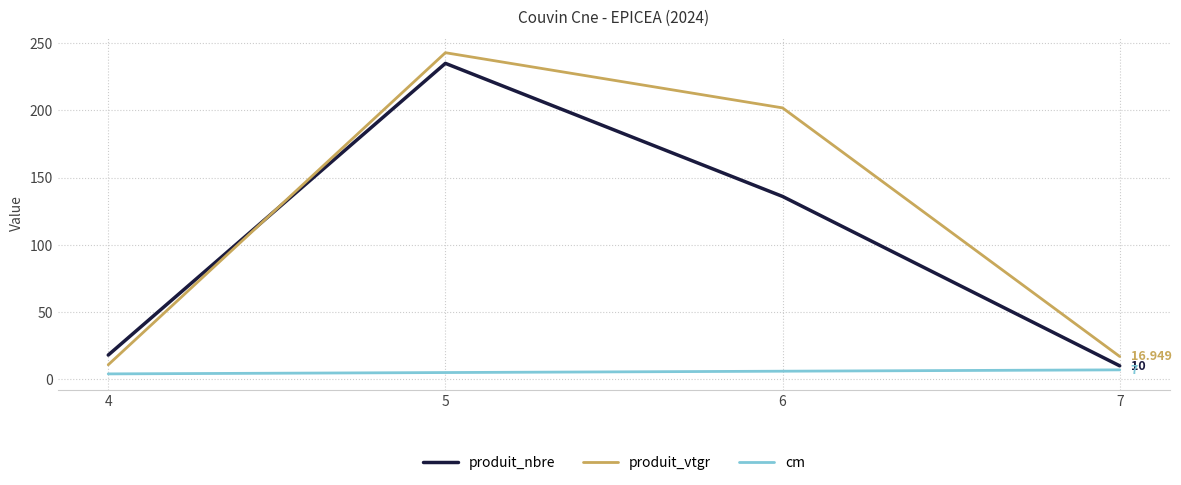

Which category has the highest value in the produit_vtgr series?

5